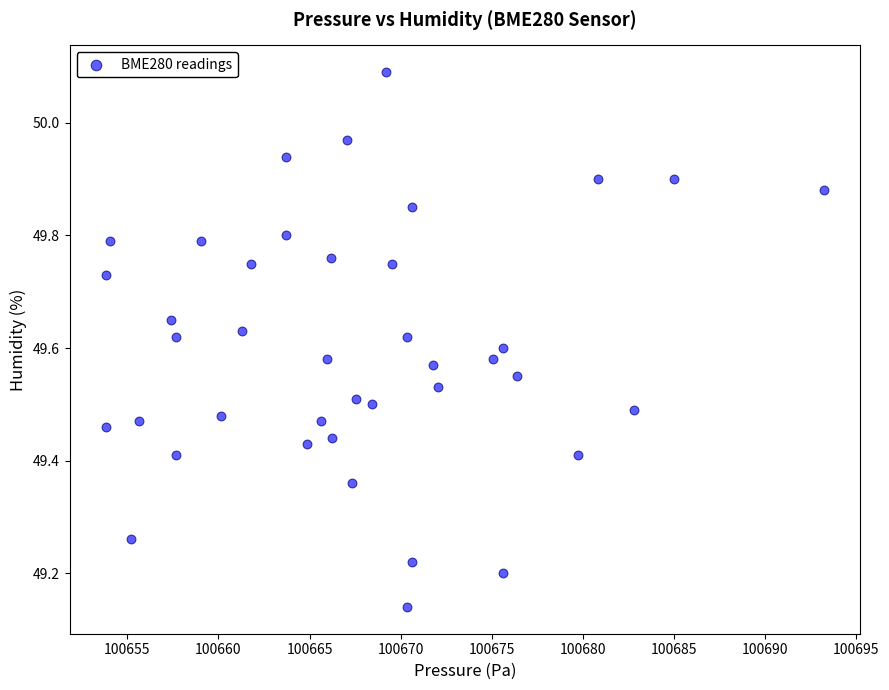

What is the range of X values (max minus min)?

39.4